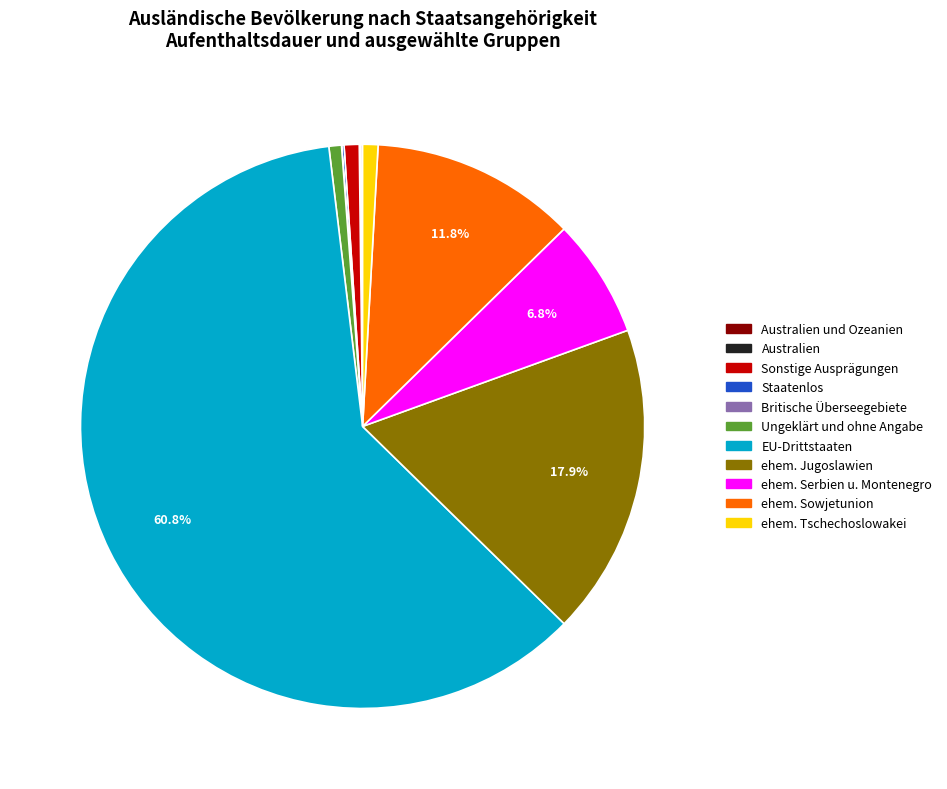

The ehem. Serbien u. Montenegro slice represents 7% of the pie. True or false?

True